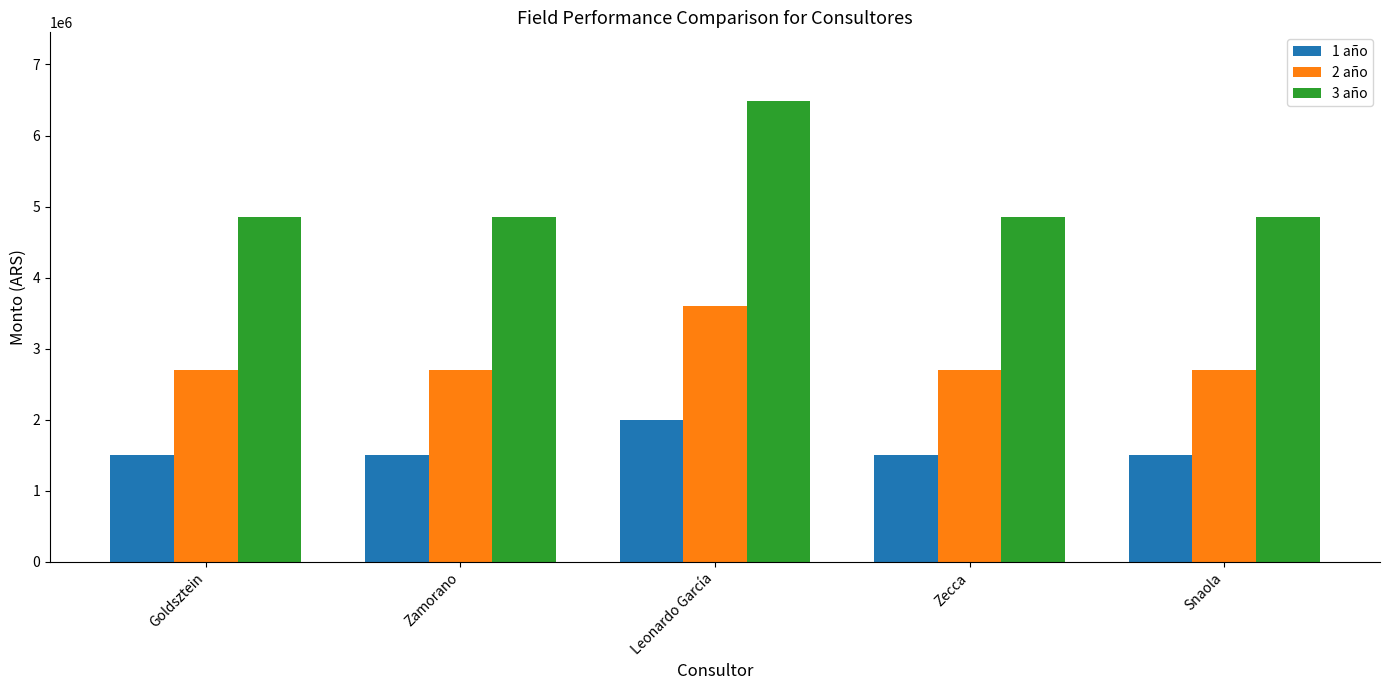

How many bars are there in total?

15